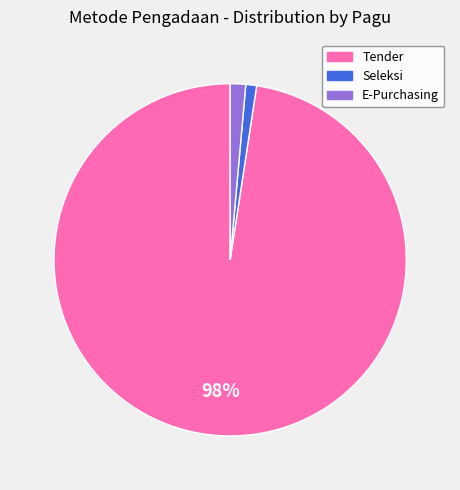

To the nearest percent, what is the difference between the largest and smallest slice percentages?

97%